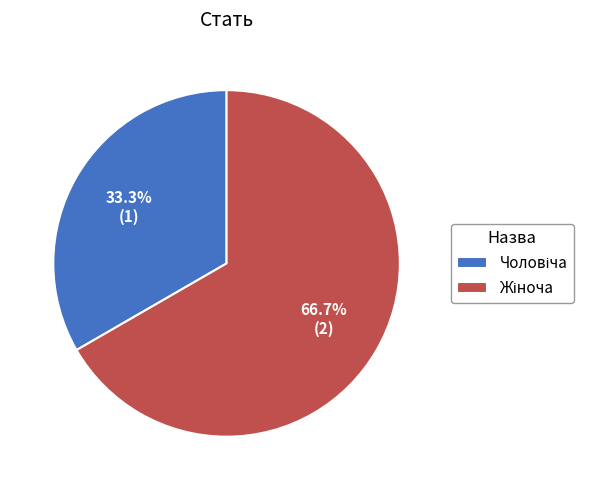

To the nearest percent, what is the average slice percentage?

50%